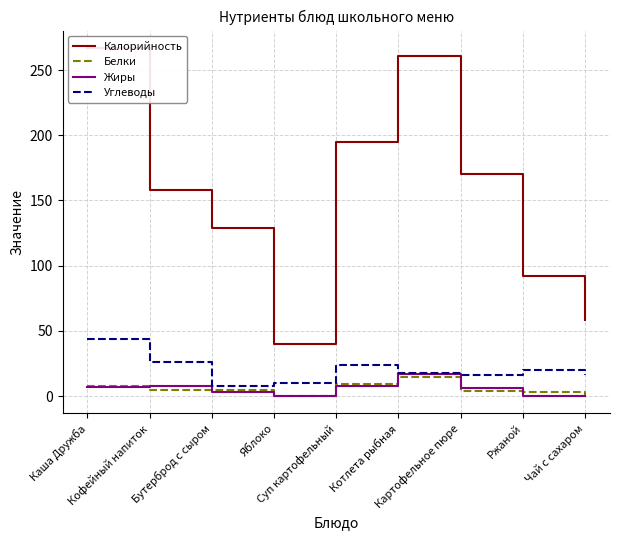

Which series ends up on top after the final intersection of Жиры and Белки?

Белки